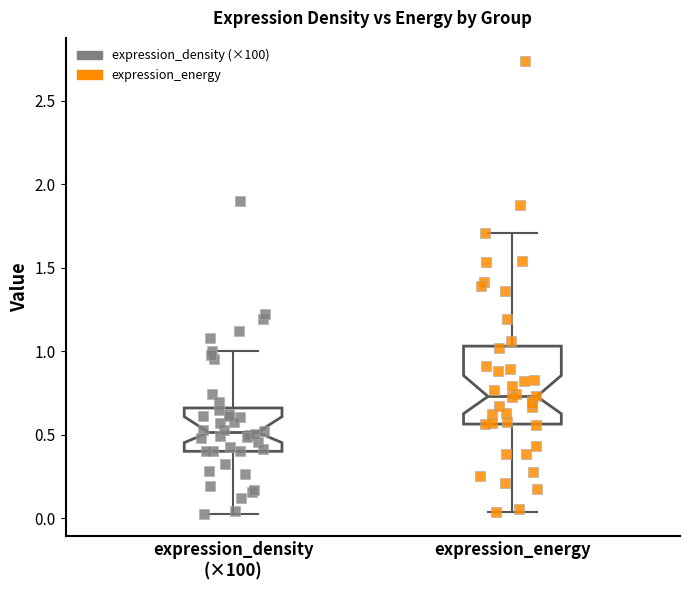

Which box's median line is the lowest?

expression_density (×100)